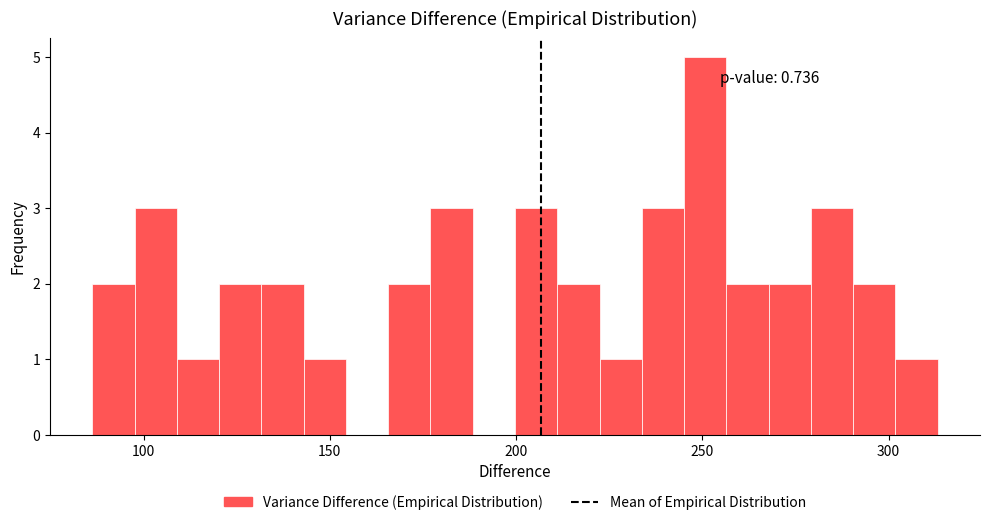

Around what value on the x-axis is the tallest bar? Give the approximate position of its centre, as read against the axis.

250